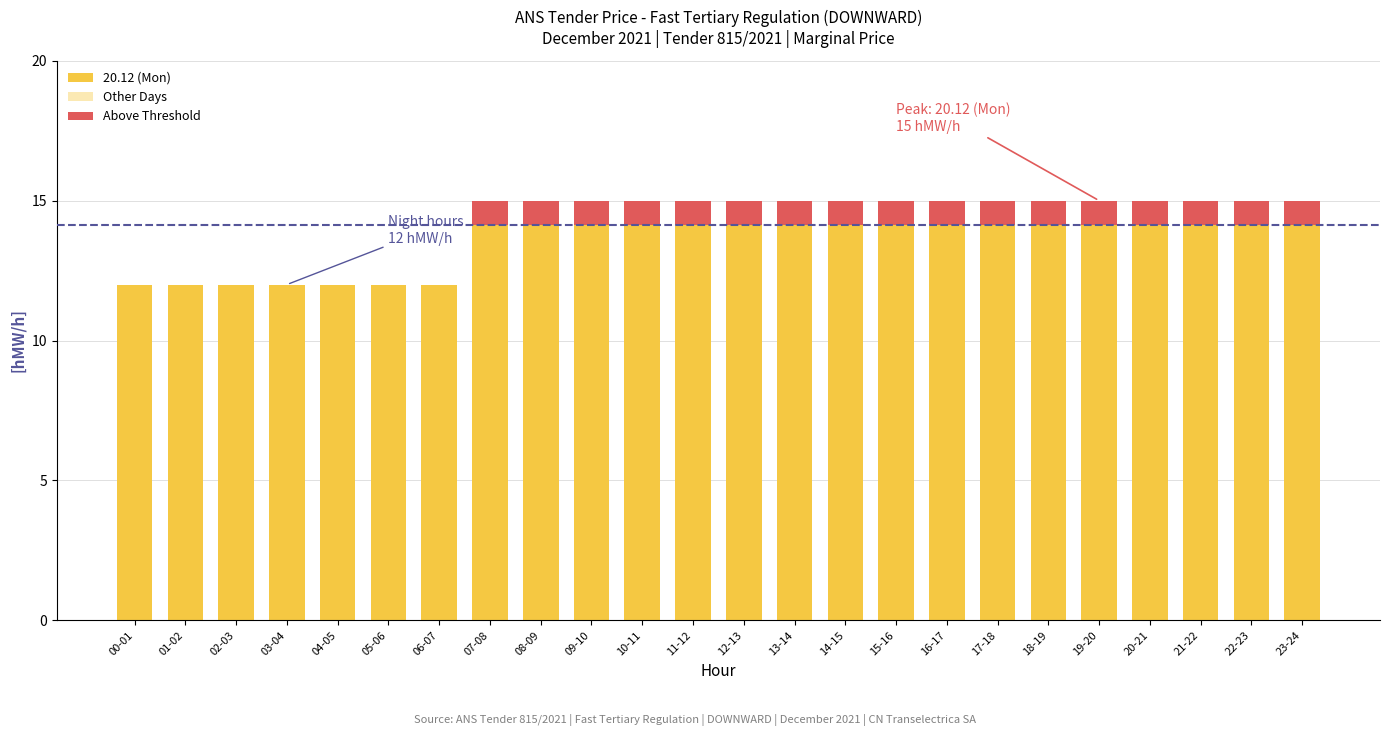

Which series has the largest range (max minus min)?

20.12 (Mon)